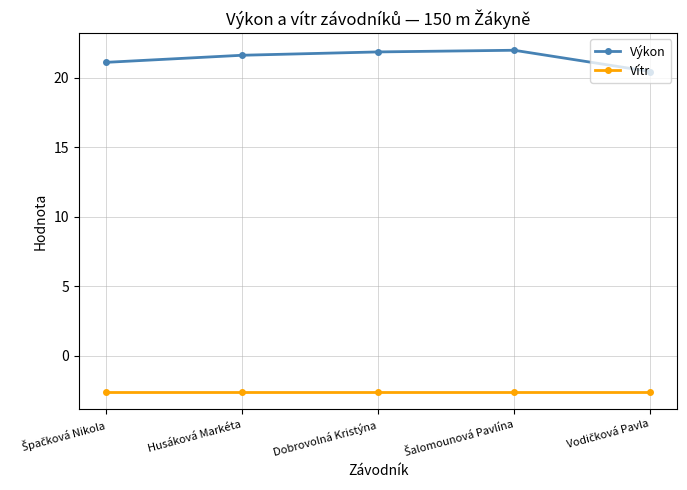

Read the Výkon value at Husáková Markéta.

21.6